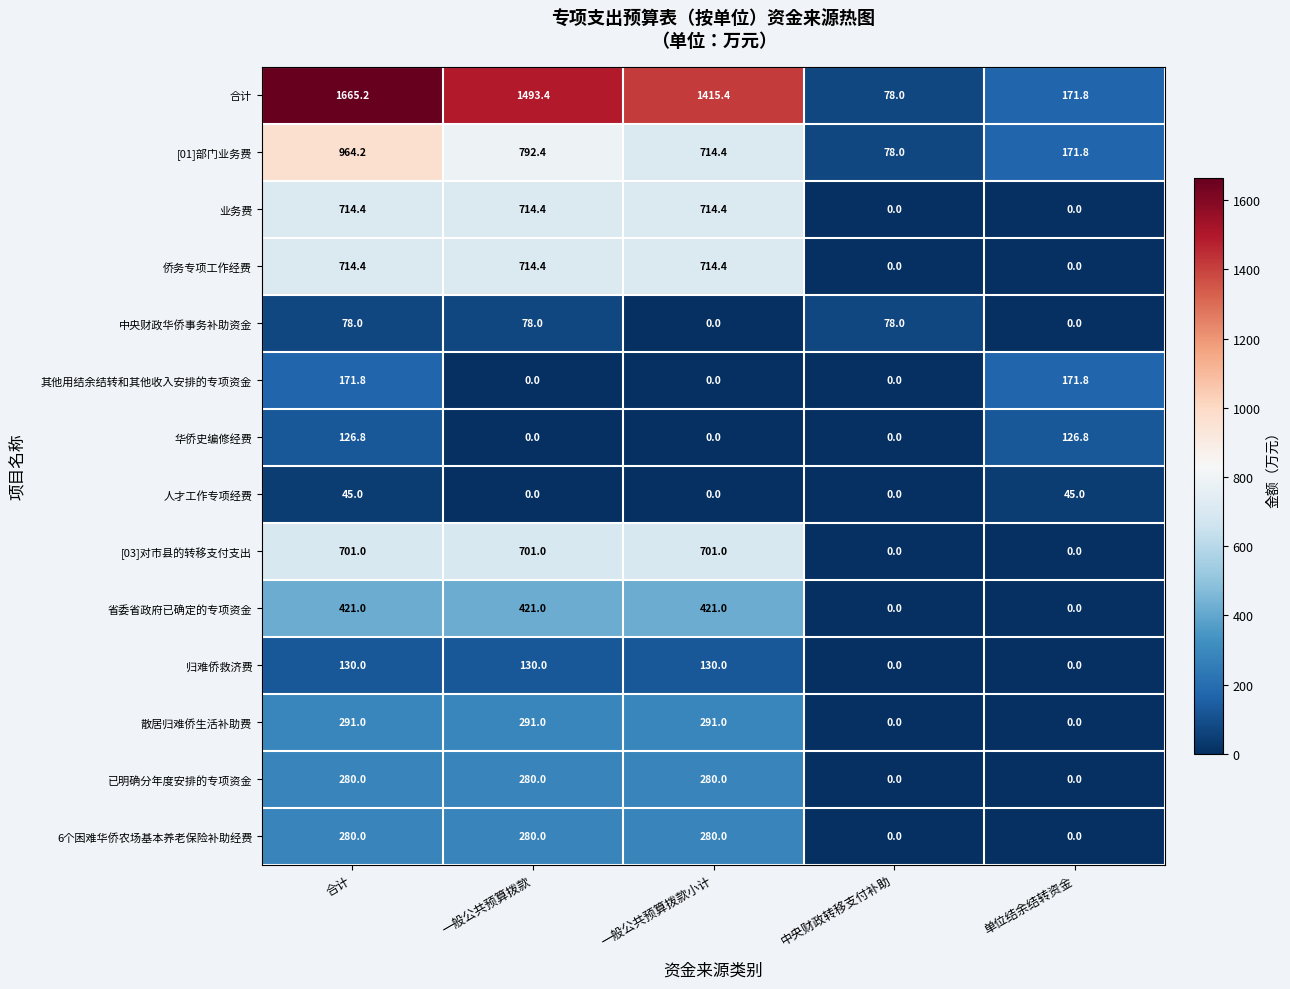

Which series has the largest range (max minus min)?

合计